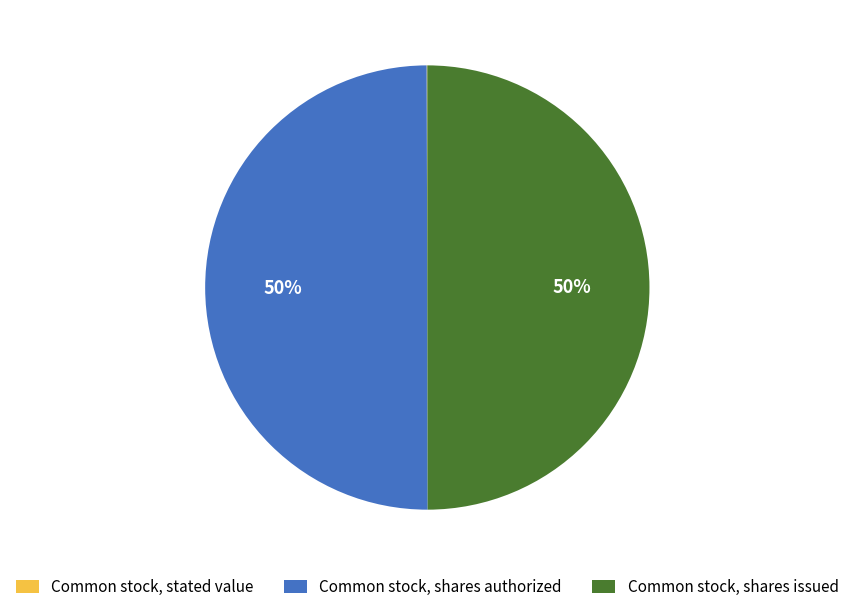

The Common stock, shares issued slice represents 63% of the pie. True or false?

False